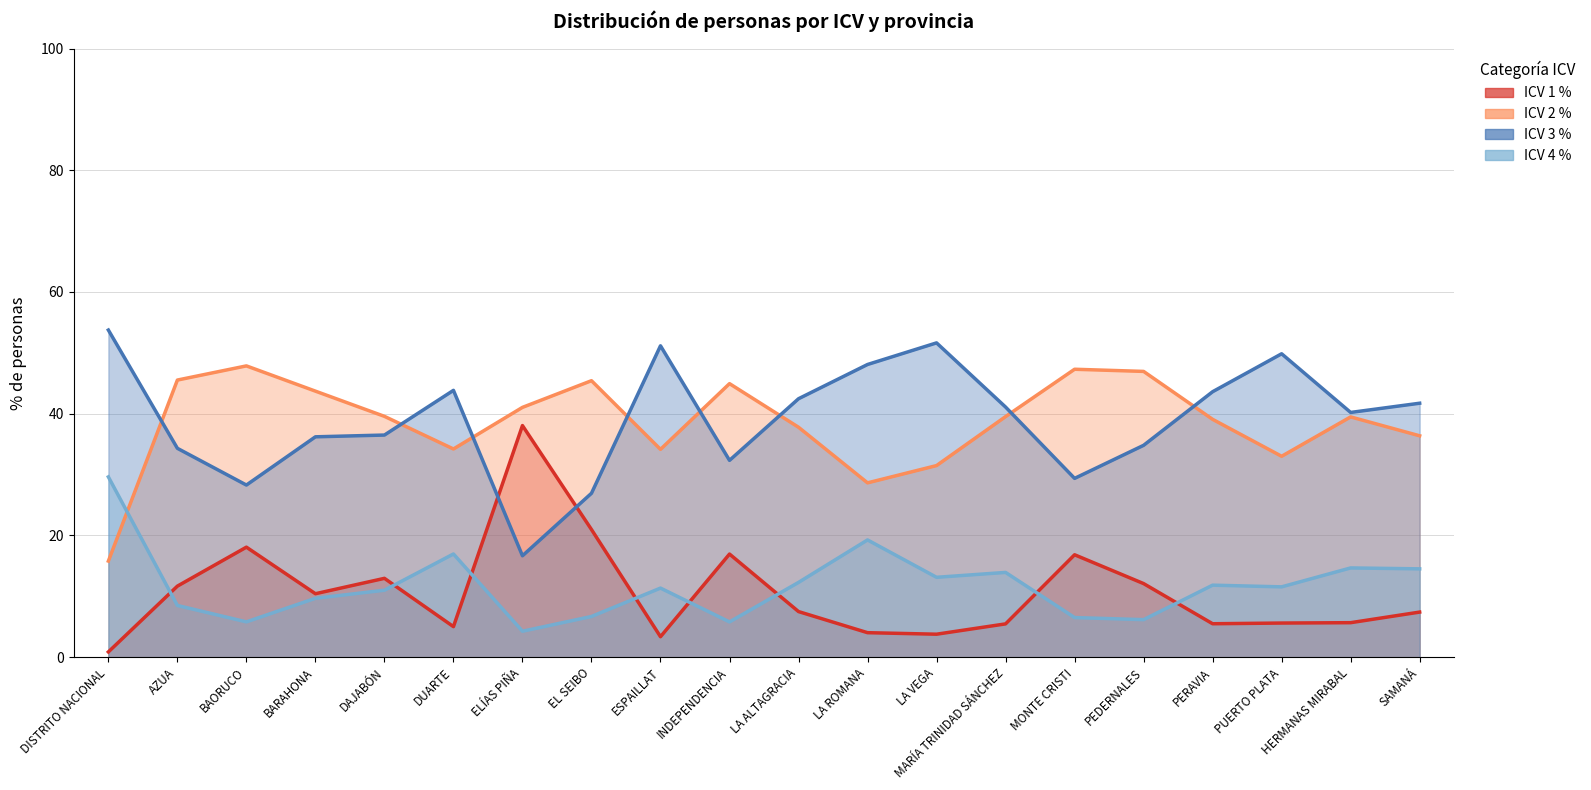

True or false: ICV 3 % and ICV 4 % intersect in this chart.

False